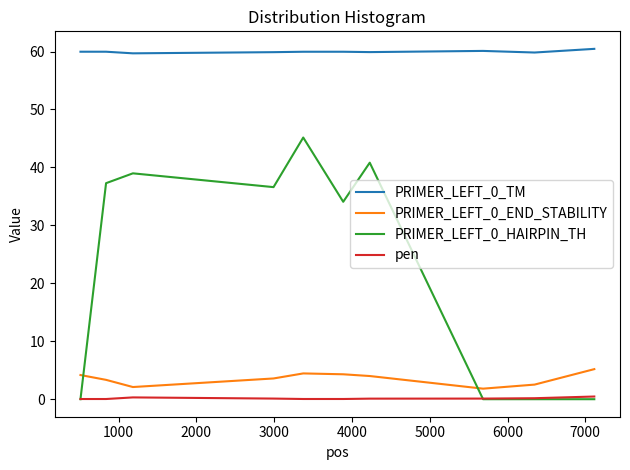

True or false: PRIMER_LEFT_0_END_STABILITY and pen cross at least once.

False